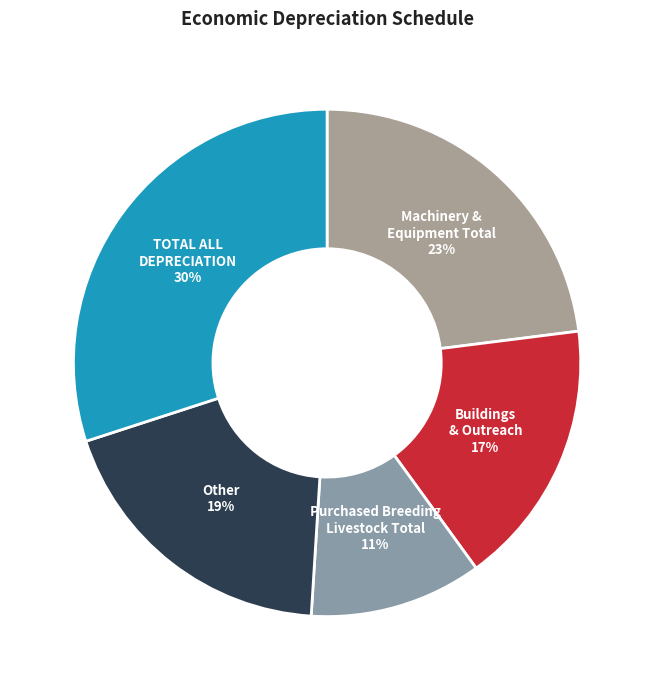

Count the number of slices in the pie.

5